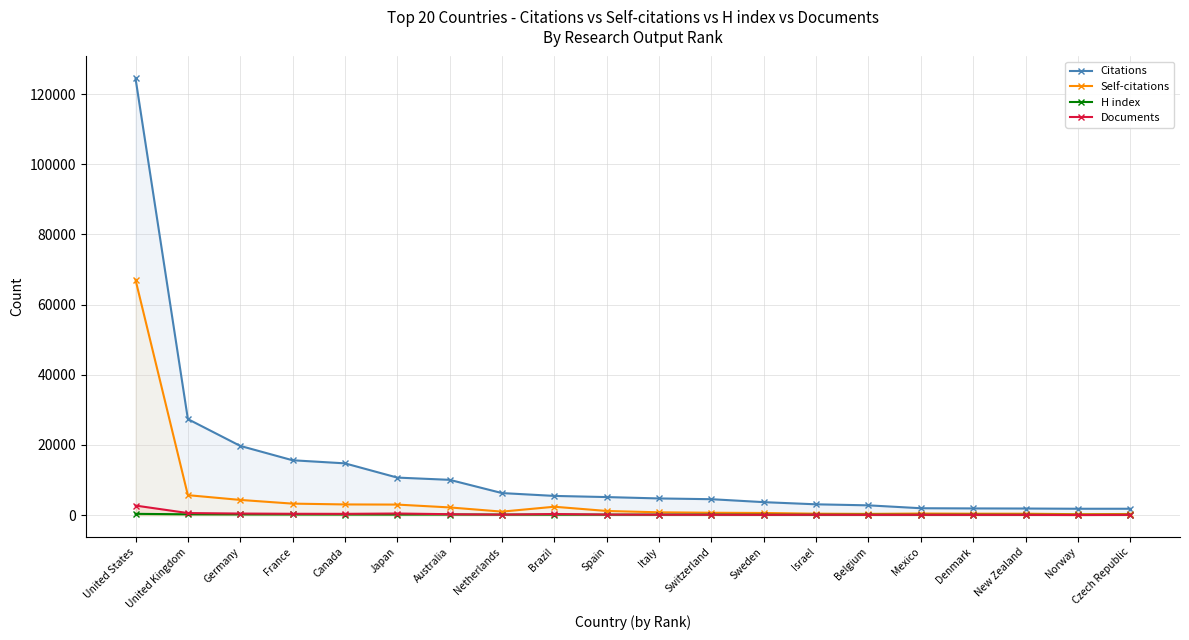

Is the value of Citations at United States greater than the value of Self-citations at Sweden?

Yes